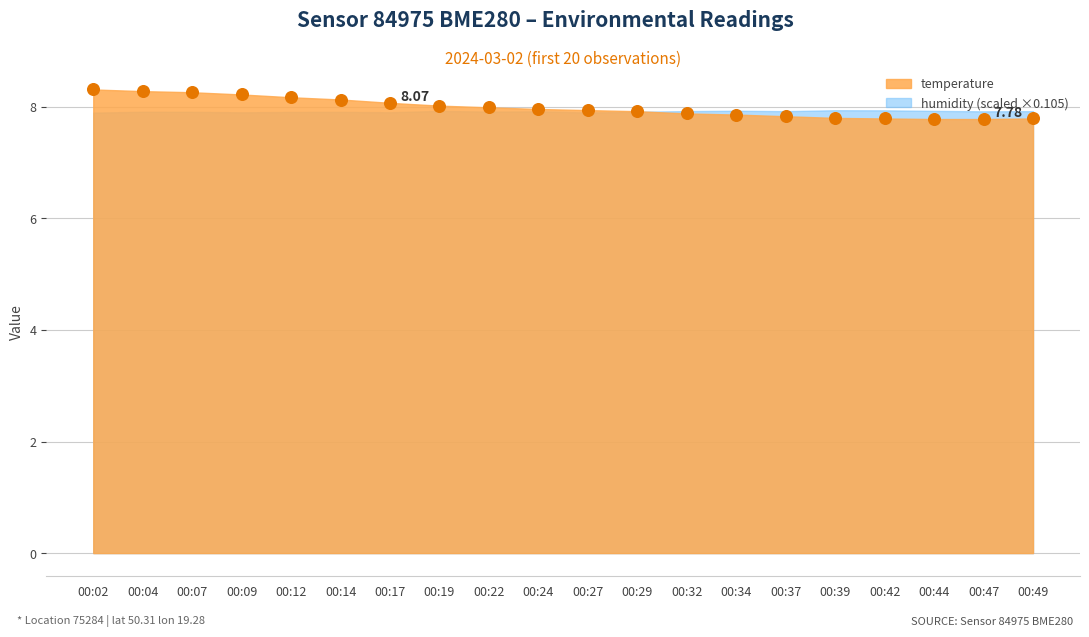

Count the number of points in this scatter plot.

20